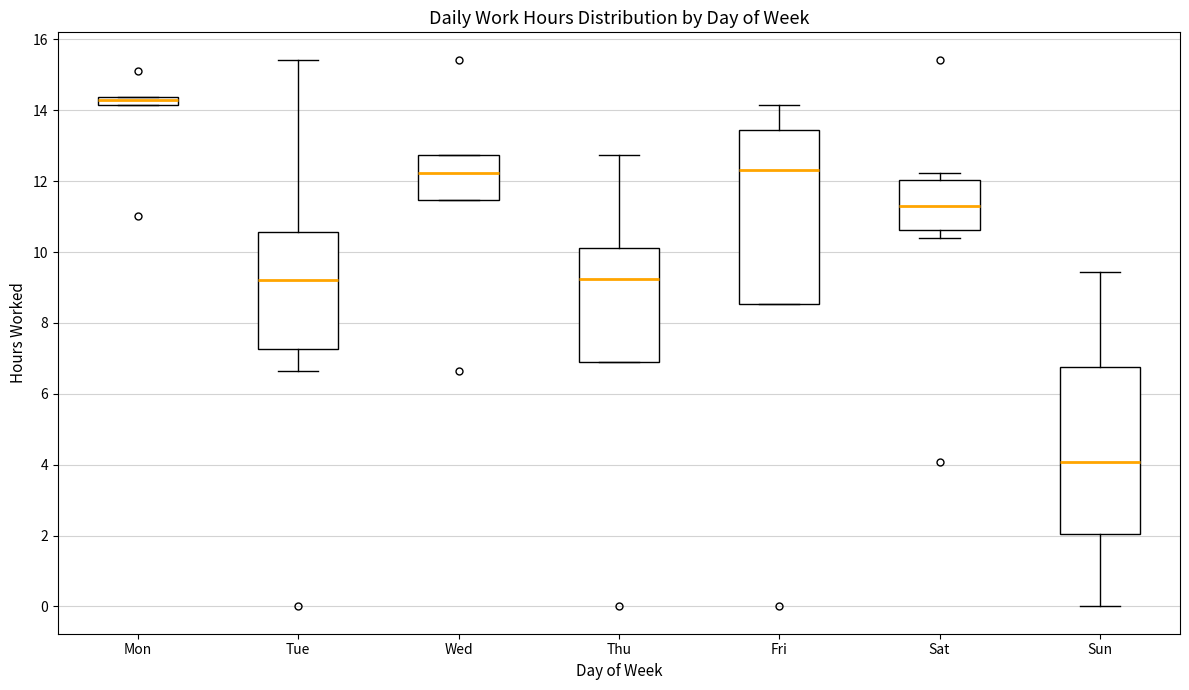

Where does the upper whisker of the box for Sat end on the y-axis? The values are not printed on the chart, so give them approximately, as read against the axis.

12.2